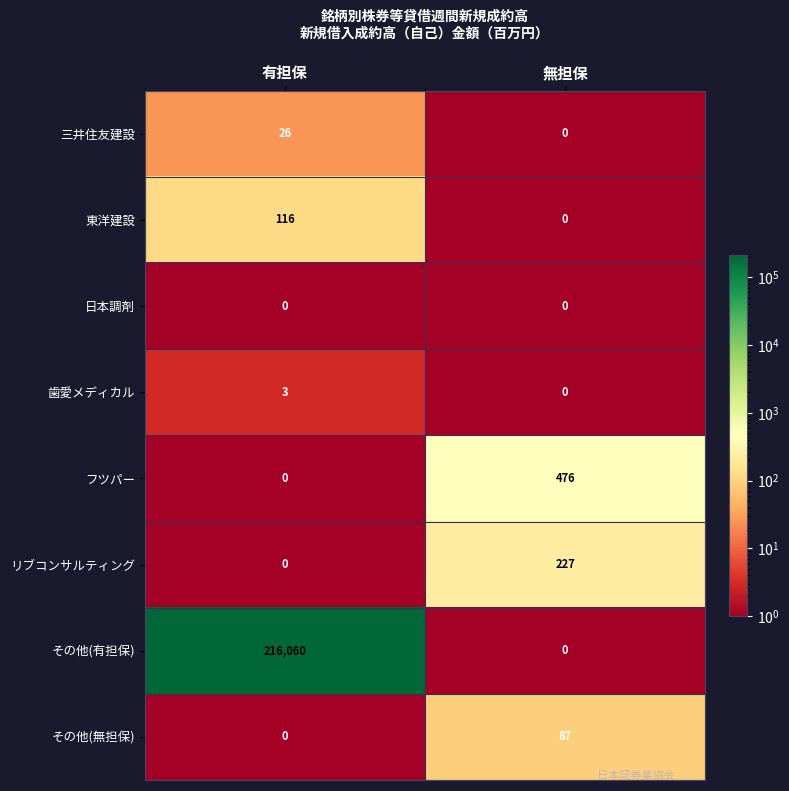

Reading right to left, list all the values displayed in this chart.

三井住友建設: 0	26
東洋建設: 0	116
日本調剤: 0	0
歯愛メディカル: 0	3
フツパー: 476	0
リブコンサルティング: 227	0
その他(有担保): 0	216060
その他(無担保): 87	0